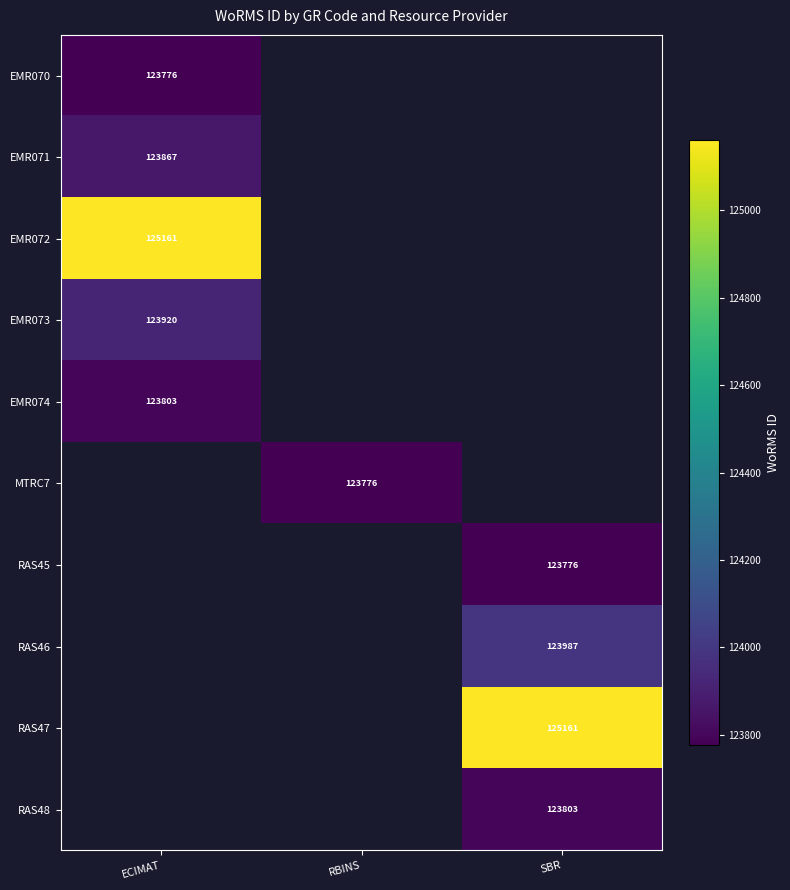

Which has a higher value, ECIMAT or RBINS?

RBINS